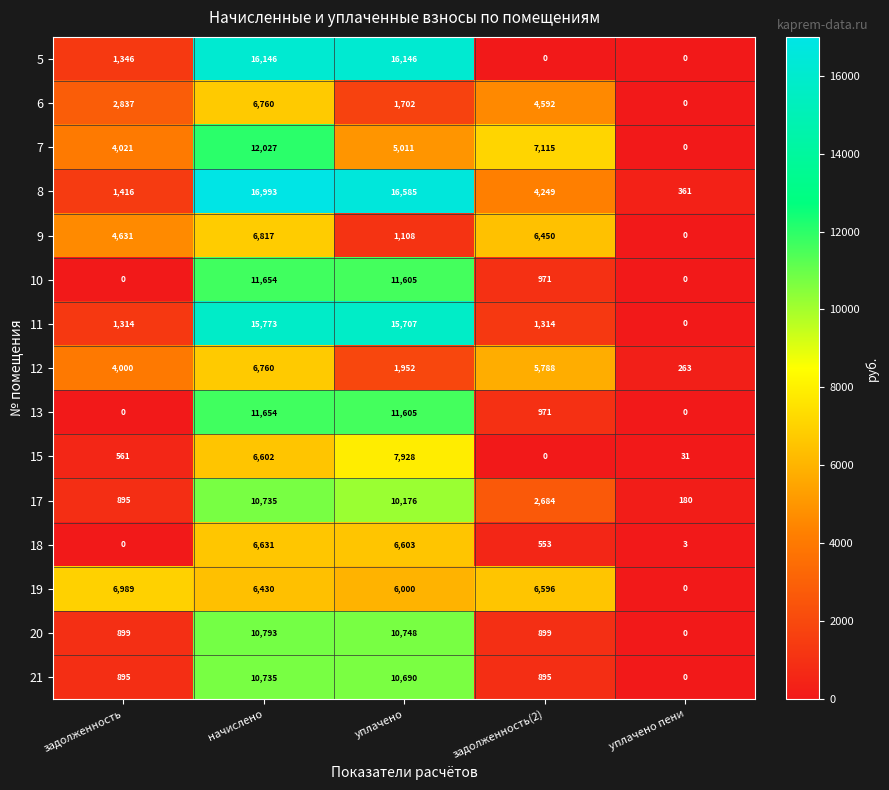

The 18 series shows 6603 at уплачено. True or false?

True